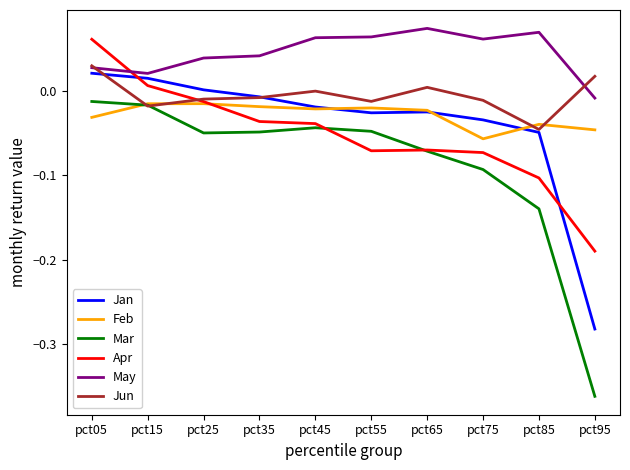

The value of Mar at pct35 is -0.1. True or false?

False